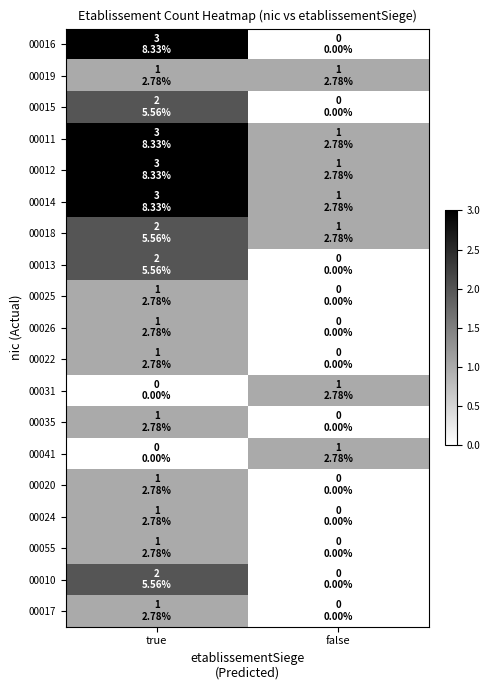

Which has a higher value, true or false?

true